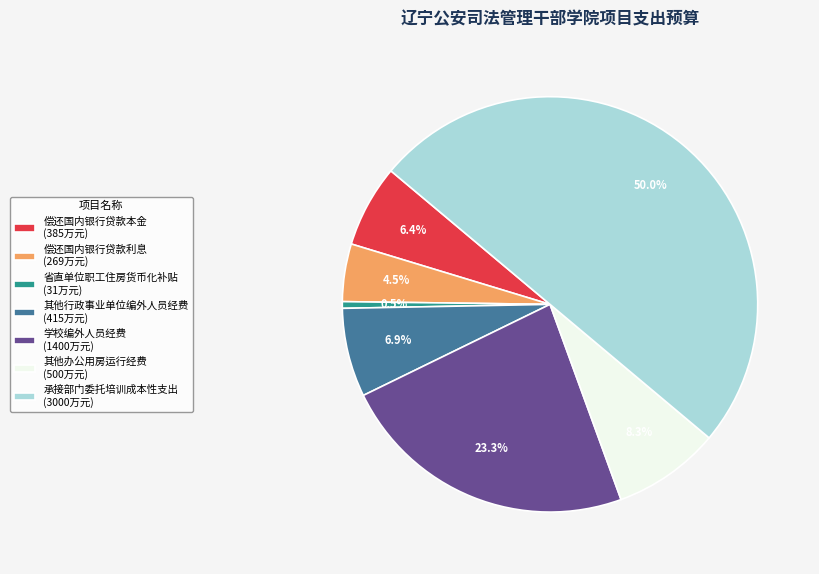

How many segments does this pie chart have?

7